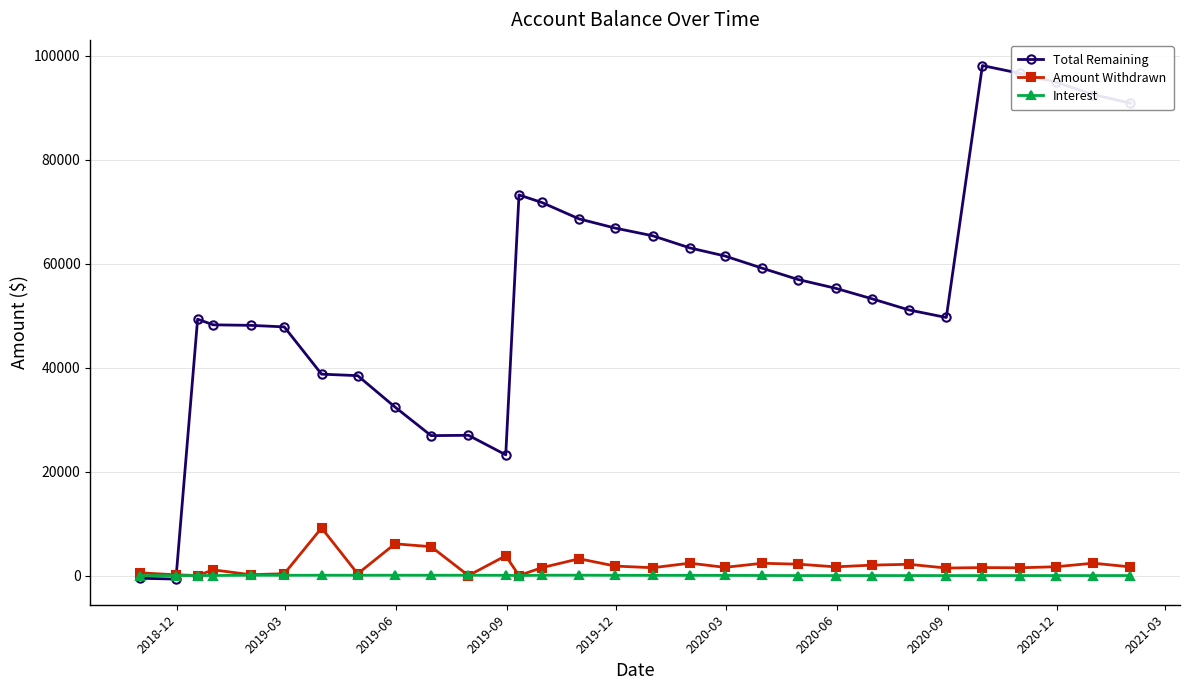

True or false: Amount Withdrawn has more than 1 points higher than both neighbors.

True